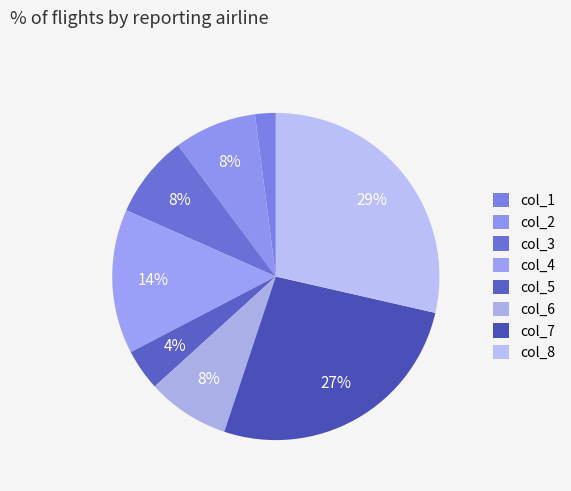

How many segments does this pie chart have?

8